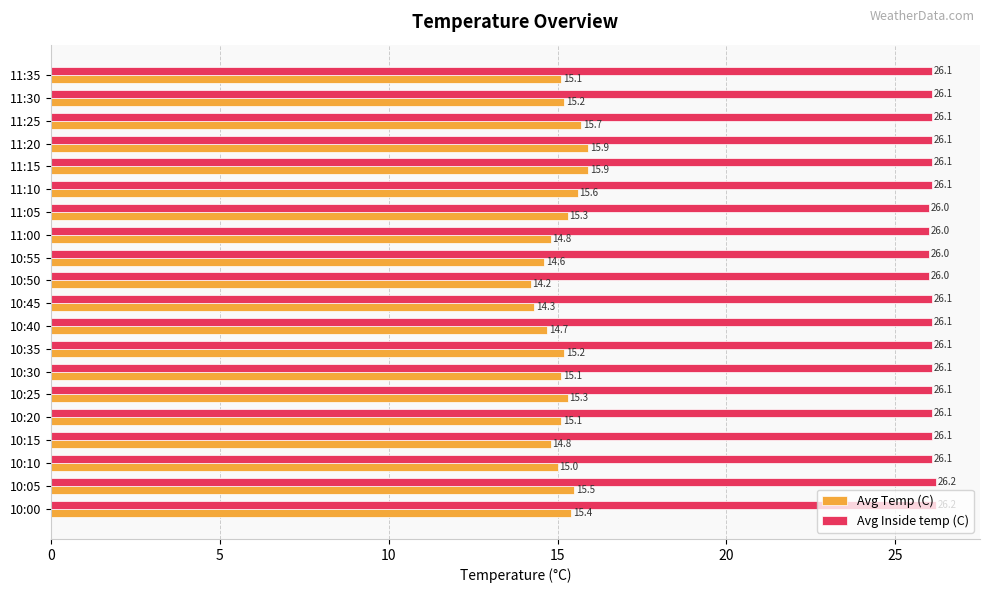

Which series changed the most between 11:15 and 11:35?

Avg Temp (C)